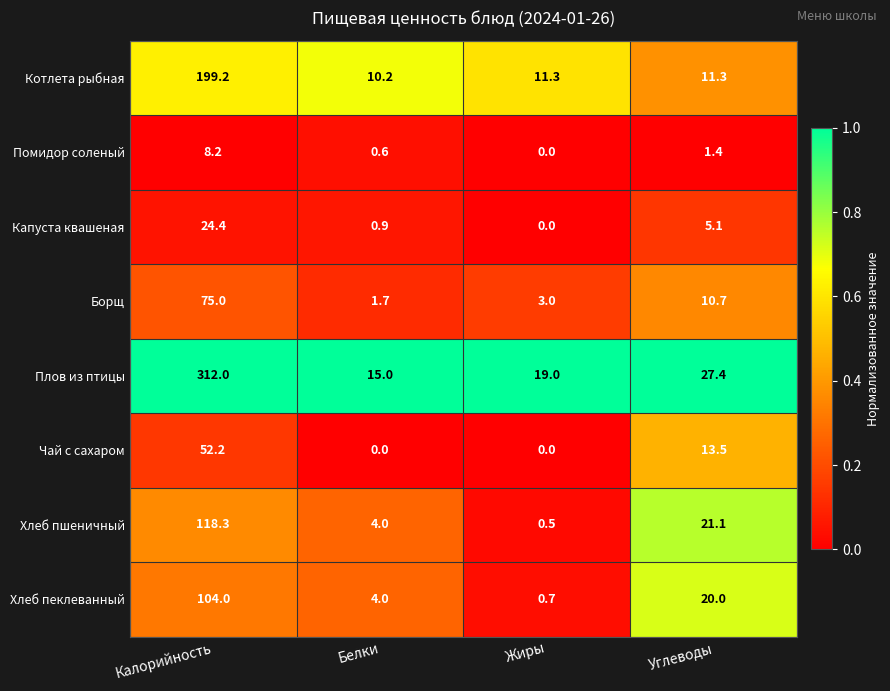

At which category does the chart reach its peak across all series?

Калорийность